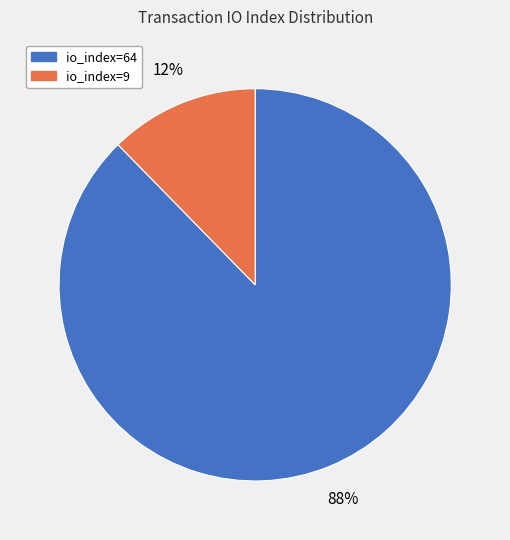

What is the ratio of the value at io_index=9 to the value at io_index=64?

0.1